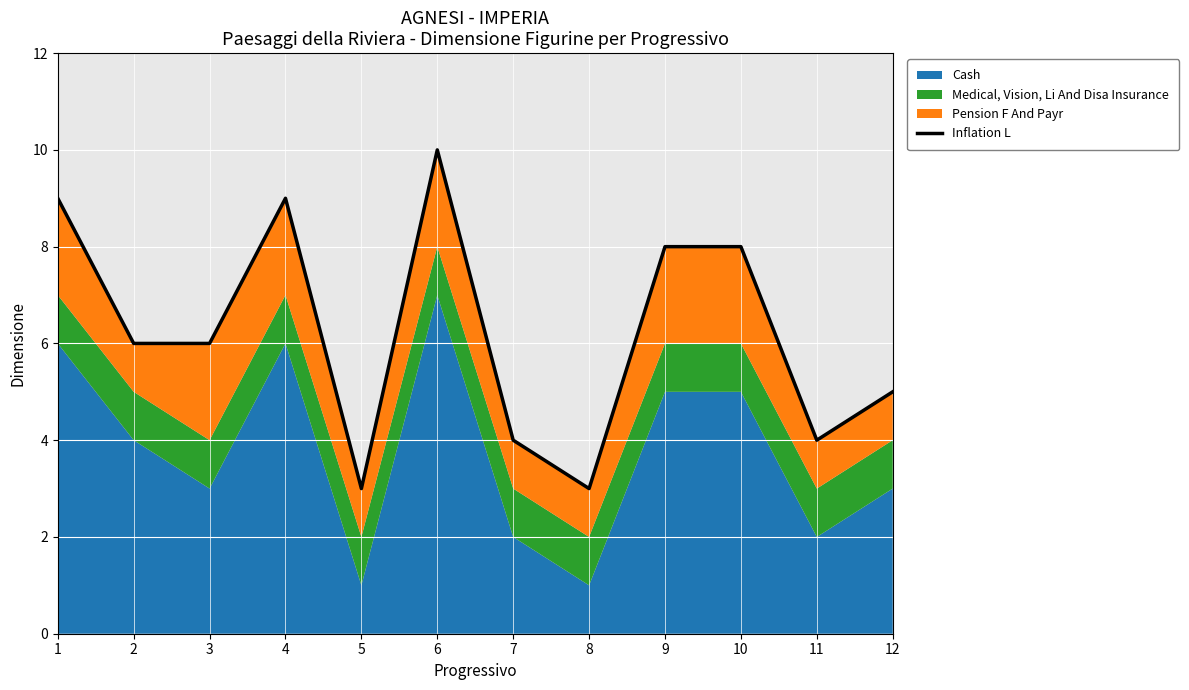

True or false: the data shows 5 at 12.

True